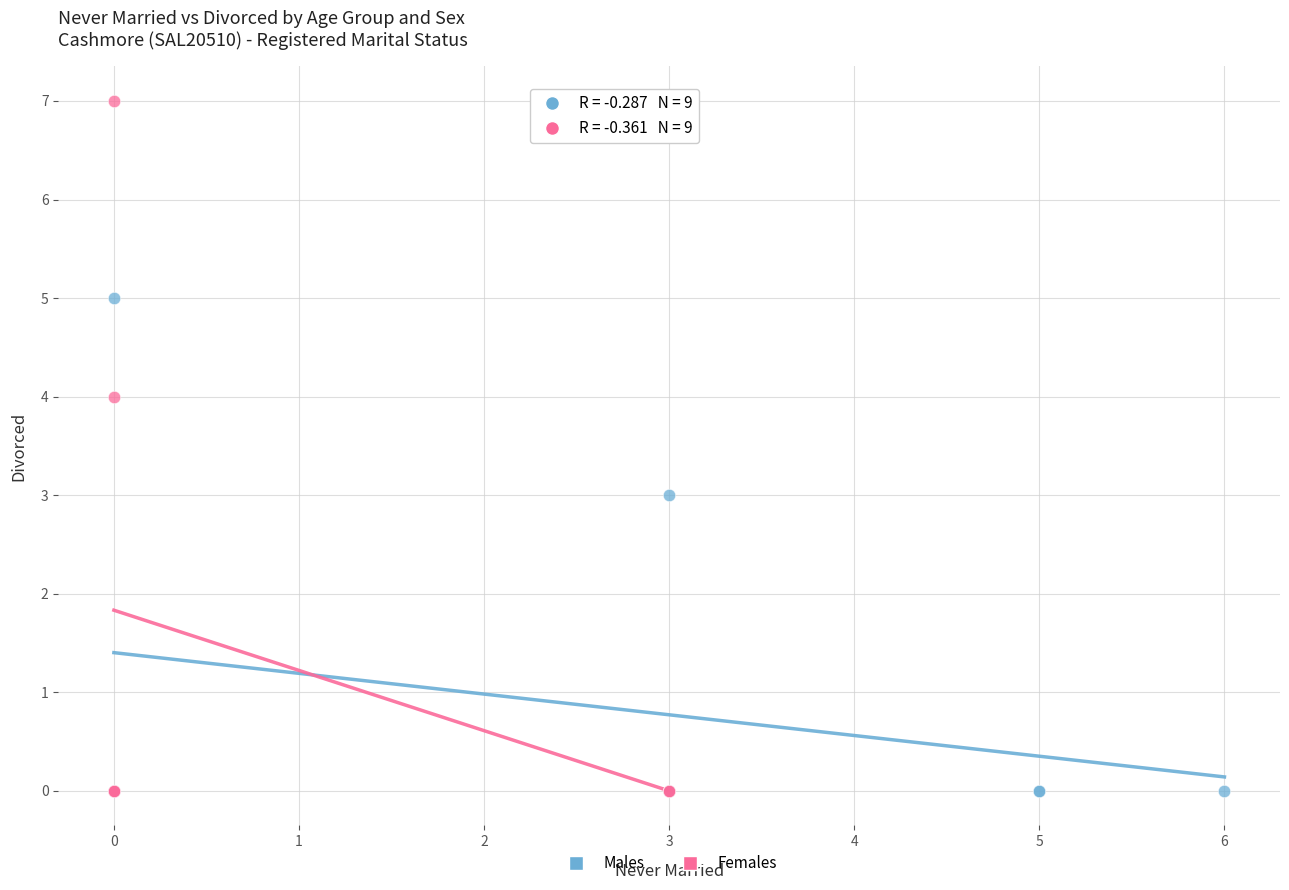

Which series has the widest spread of Y values?

Females